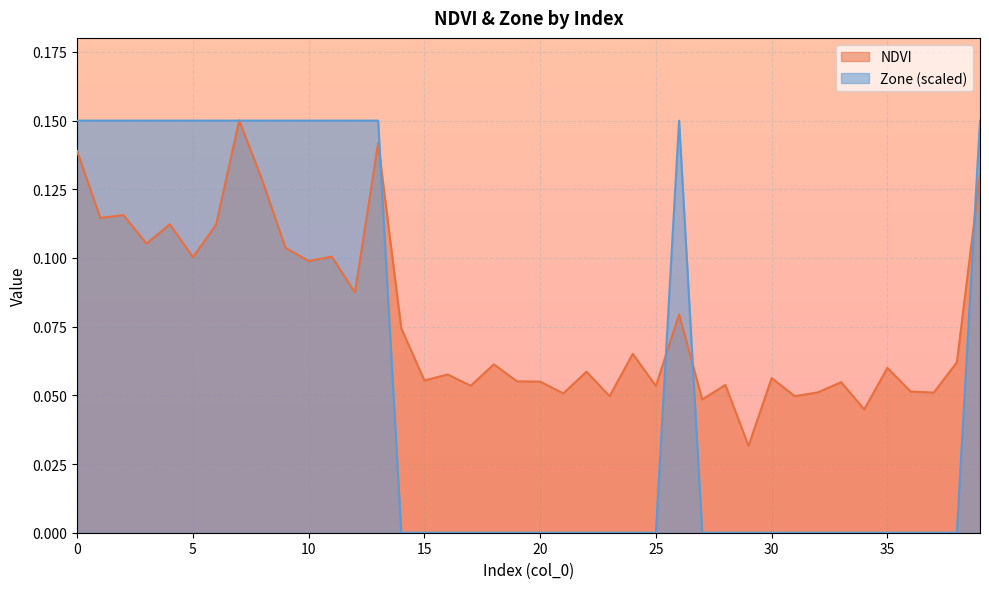

Between which two adjacent categories do Zone and NDVI first intersect?

6 and 7